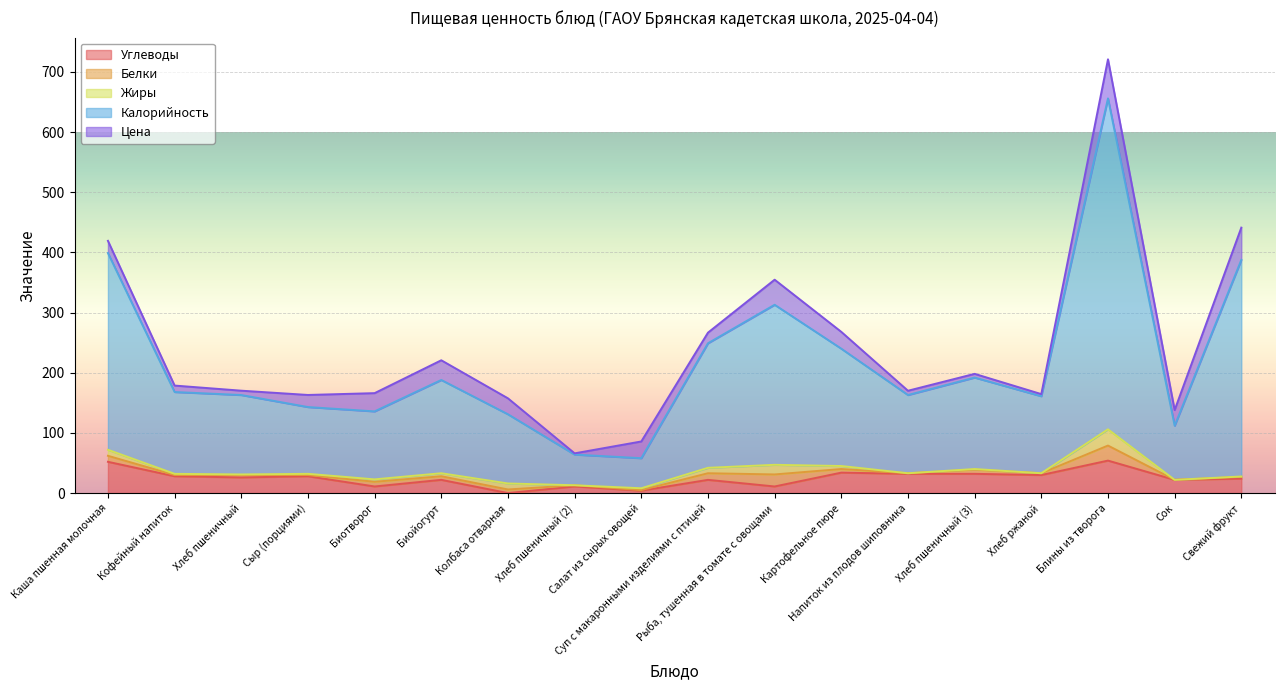

Between which two adjacent categories do Углеводы and Белки first intersect?

Биойогурт and Колбаса отварная